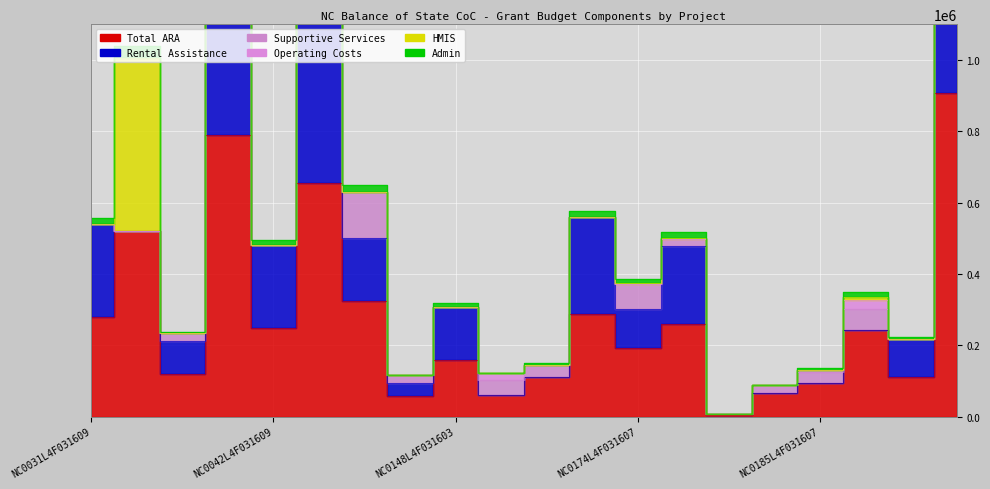

What is the spread (max minus min) of values at NC0198L4F031604?

241584